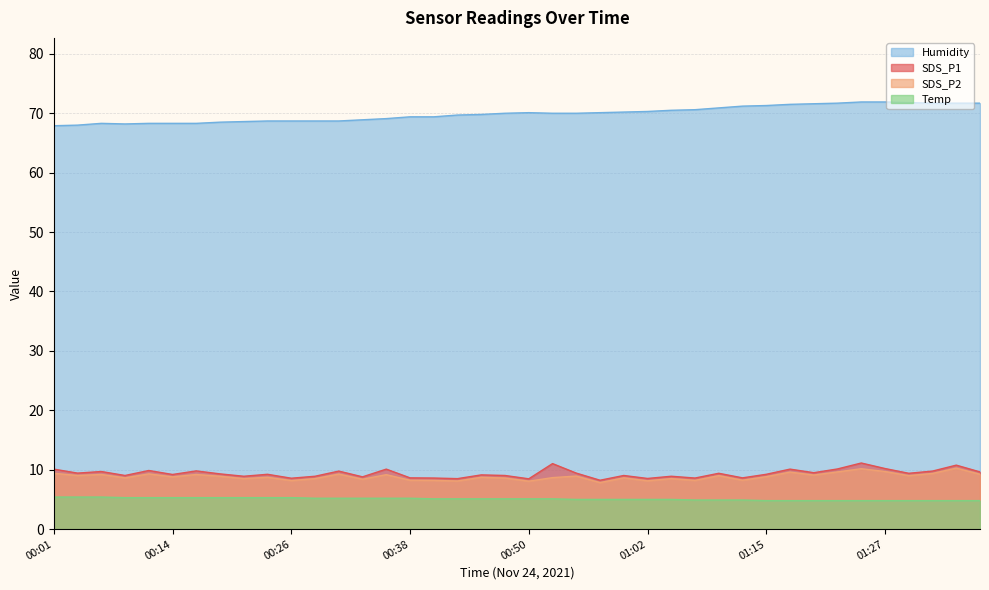

At which category does SDS_P2 reach its first local peak?

00:06